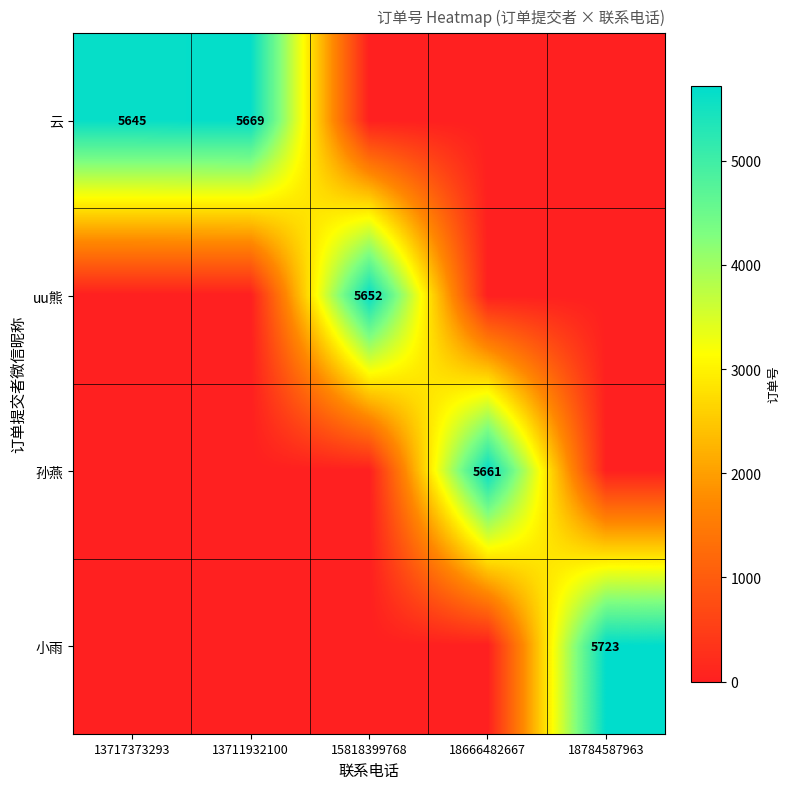

Is it true that 云 equals 5669 at 13711932100?

True